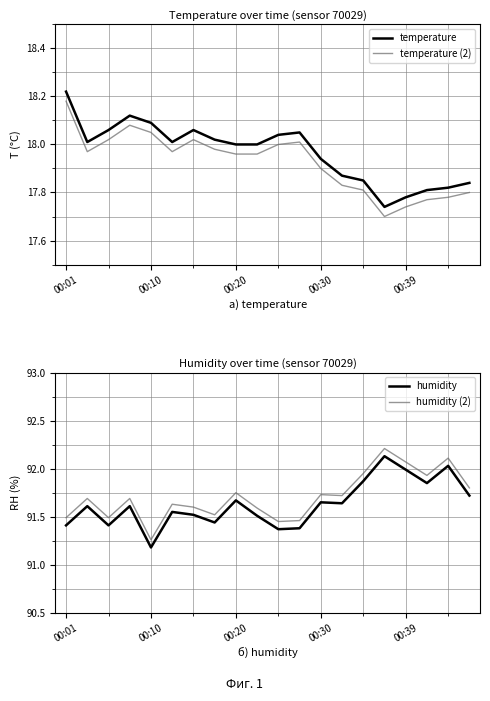

True or false: temperature (2) and humidity cross at least once.

False